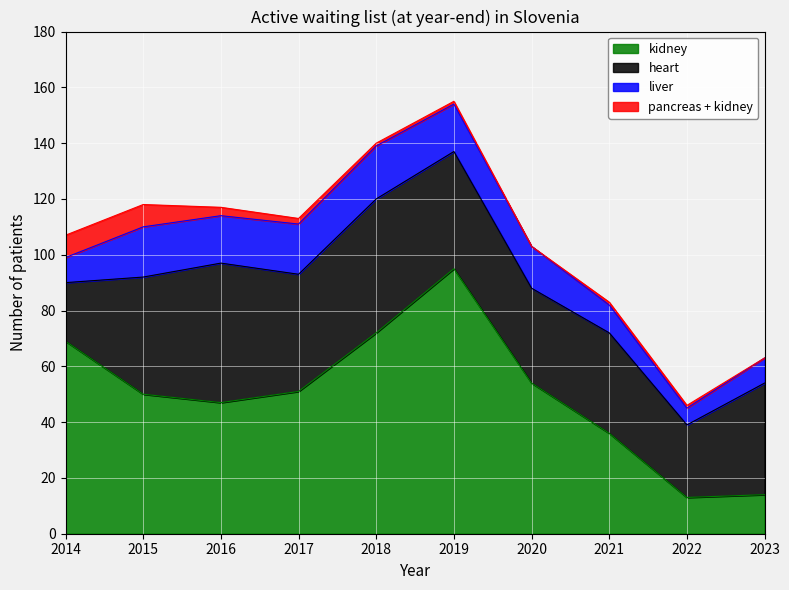

Reading right to left, transcribe all the data shown in this chart.

kidney: 14	13	36	54	95	72	51	47	50	69
heart: 40	26	36	34	42	48	42	50	42	21
liver: 9	6	10	15	17	19	18	17	18	9
pancreas + kidney: 0	1	1	0	1	1	2	3	8	8